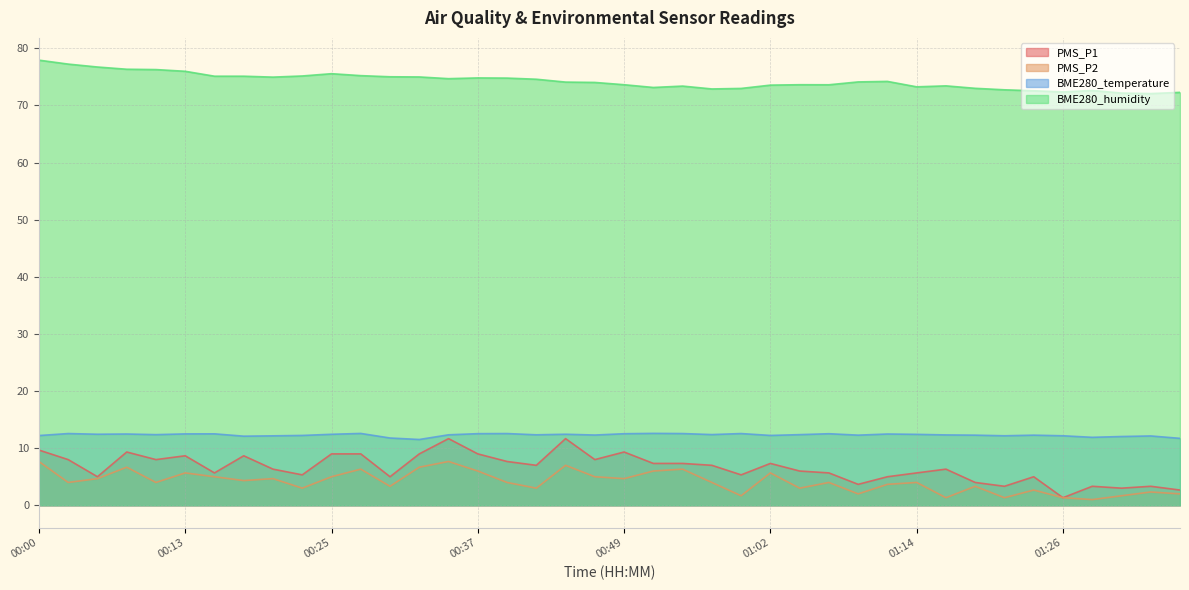

How many lines are shown in the chart?

4